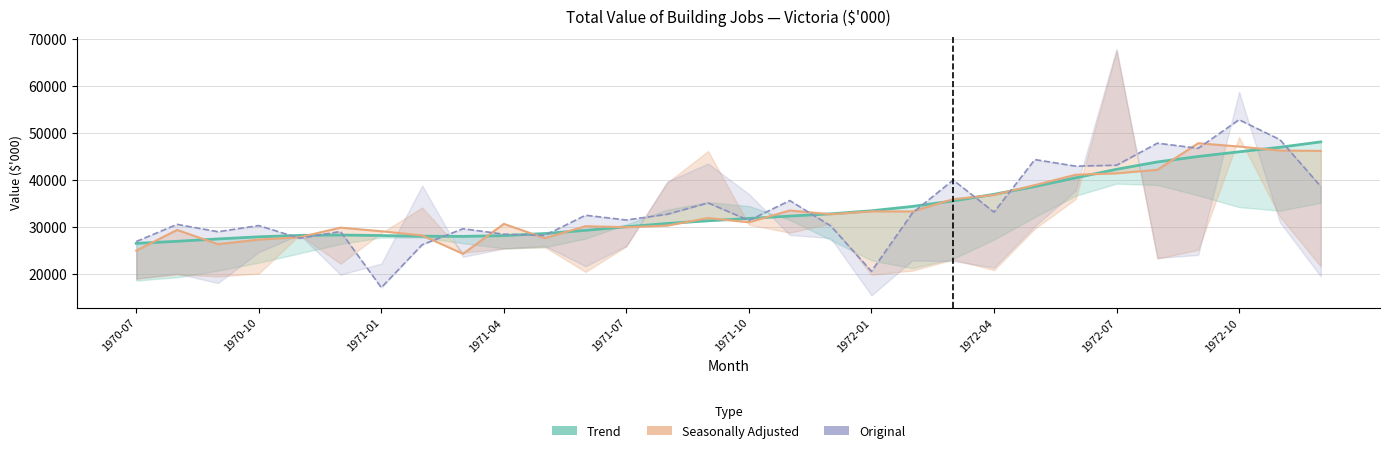

Is it true that Seasonally Adjusted equals 38714 at 1970-07?

False